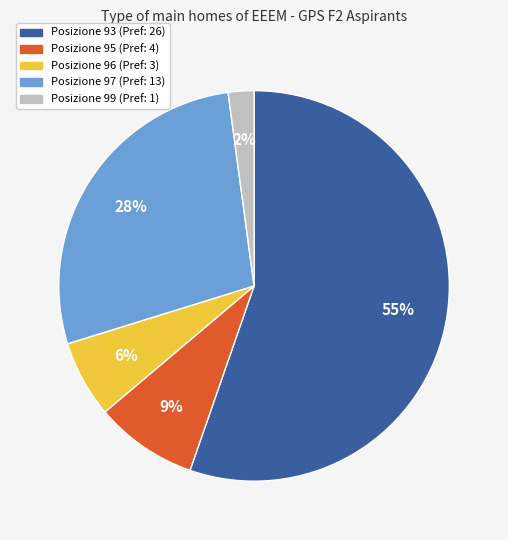

Does any single category account for the majority?

Yes